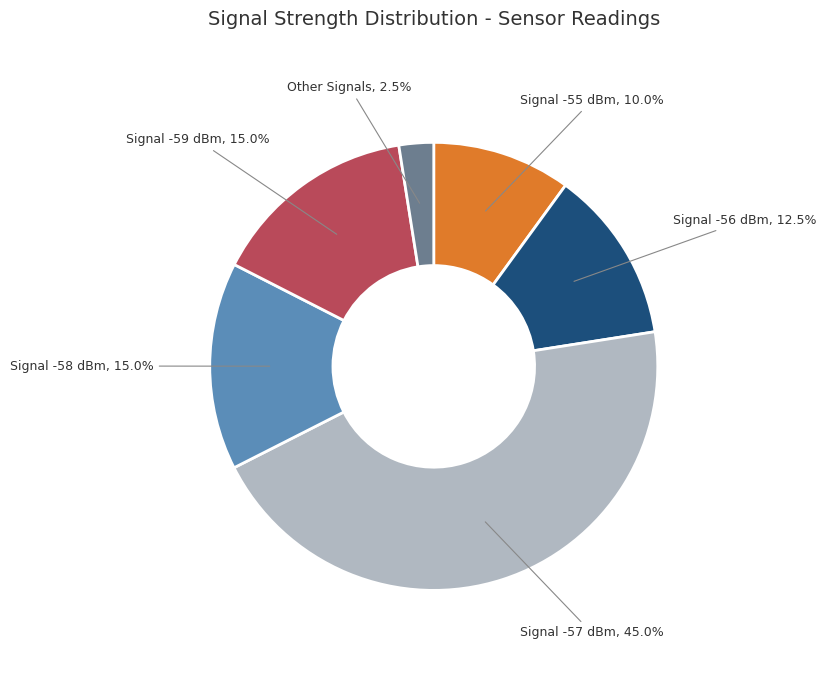

Is there any slice that represents more than half of the pie?

No